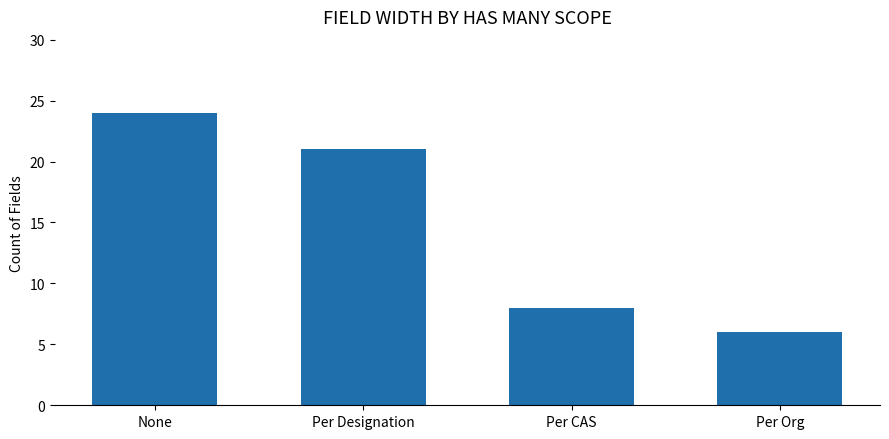

Is it true that the value at Per Org is 9?

False